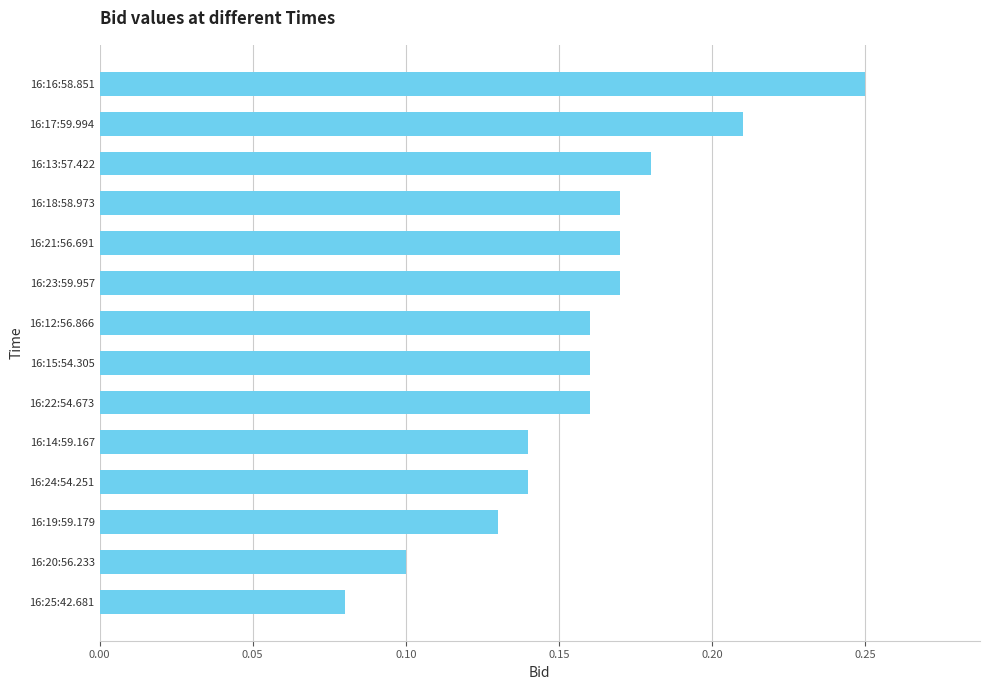

The chart shows a value of 0.1 at 16:22:54.673. True or false?

False